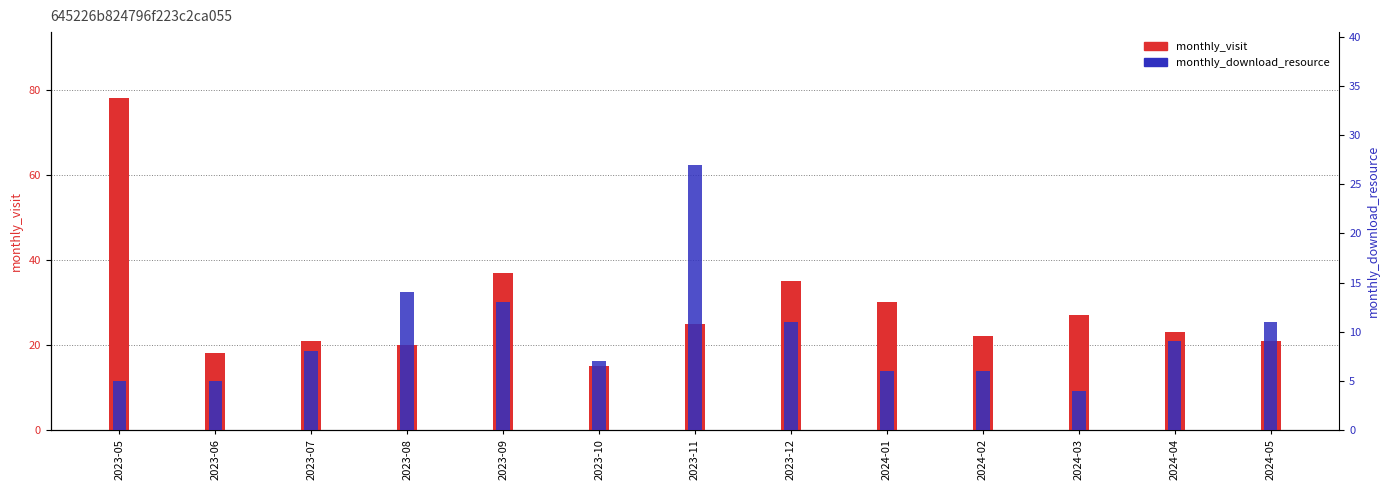

How many groups of bars are there?

13